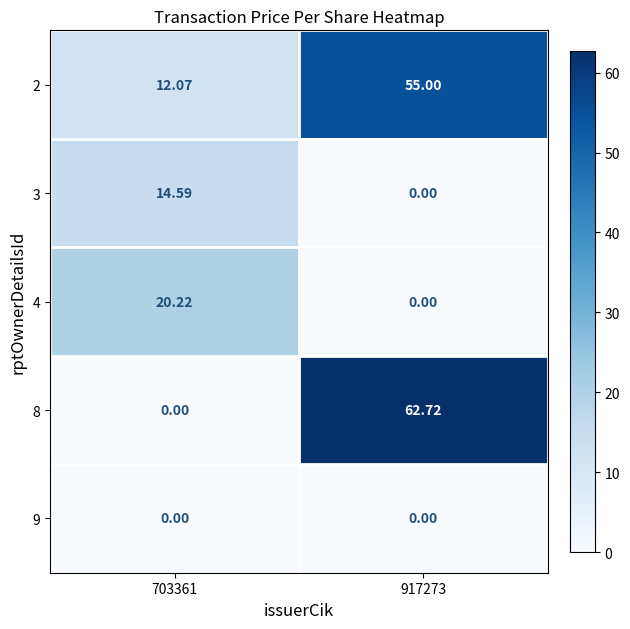

Which category has the highest value across all series?

917273